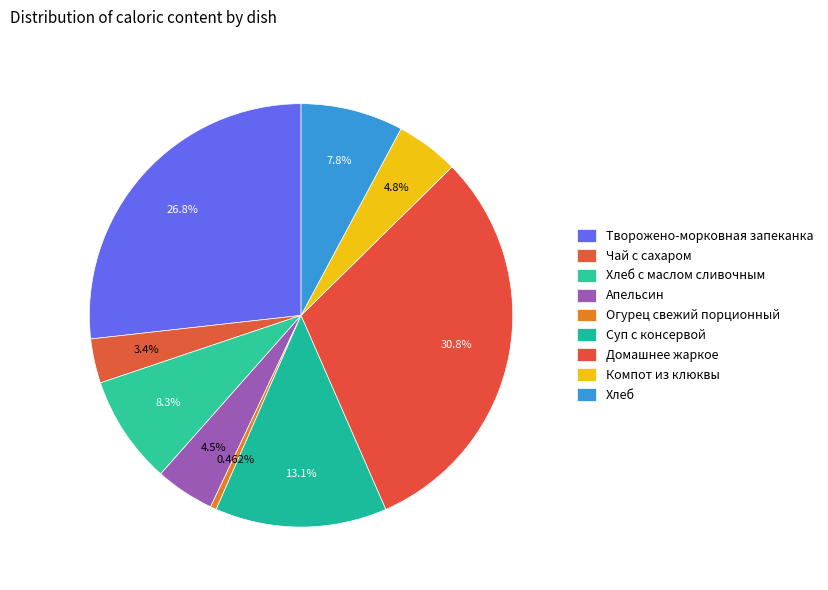

Does any single category account for the majority?

No